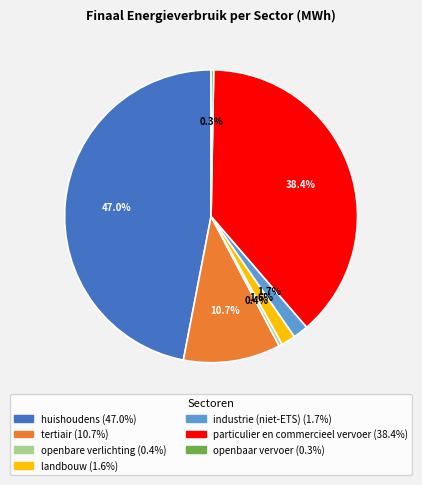

True or false: openbare verlichting accounts for 0% of the total.

True